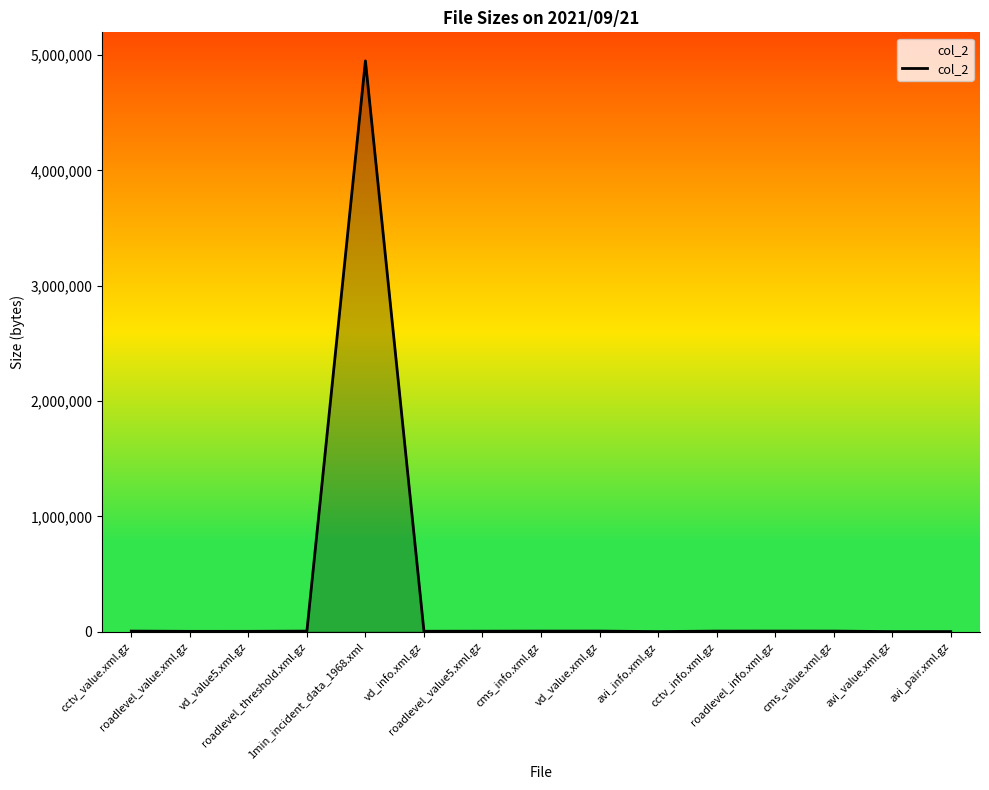

What is the difference between the maximum and minimum values?

4948197